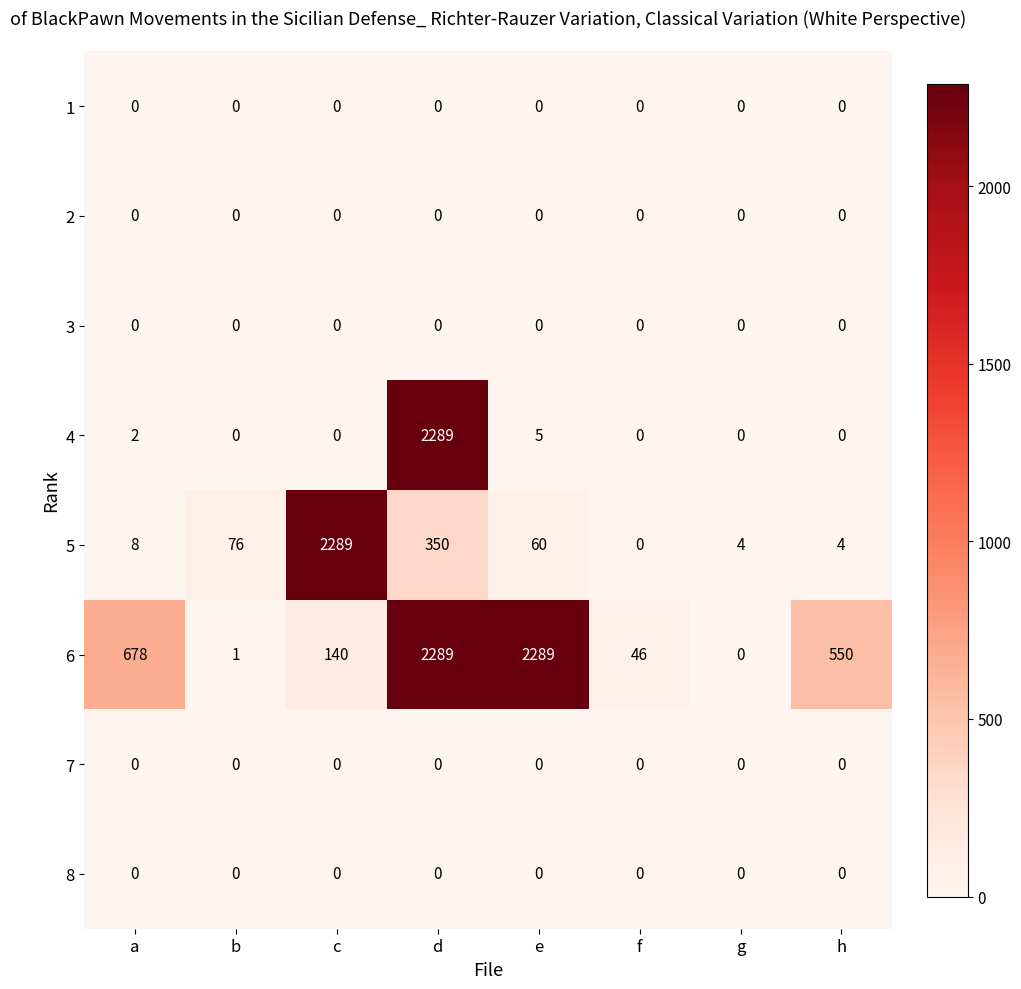

What is the difference between the maximum and second lowest values in the 4 series?

2289